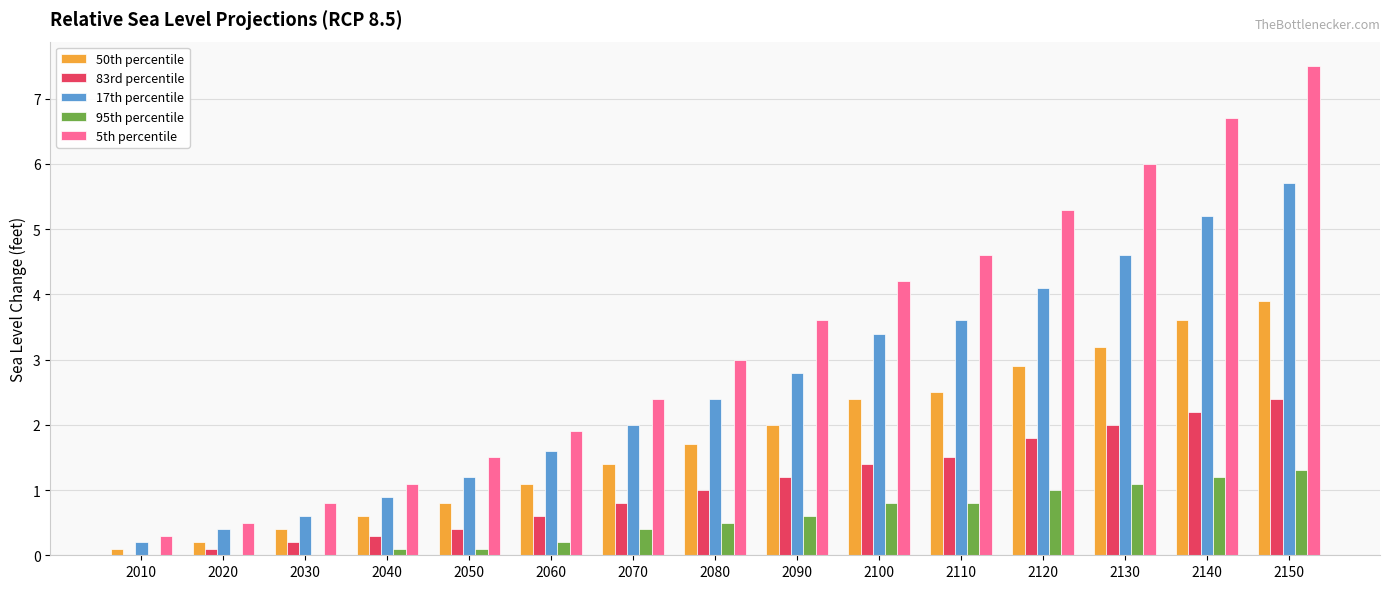

How many groups of bars are there?

15